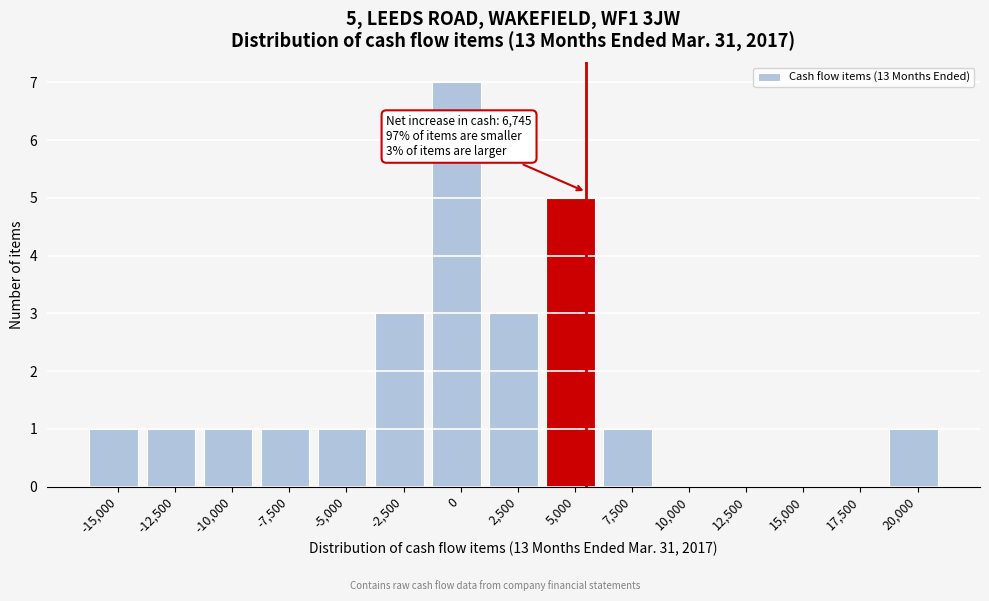

Reading left to right, extract all data points from this chart.

-15,000=1	-12,500=1	-10,000=1	-7,500=1	-5,000=1	-2,500=3	0=7	2,500=3	5,000=5	7,500=1	10,000=0	12,500=0	15,000=0	17,500=0	20,000=1